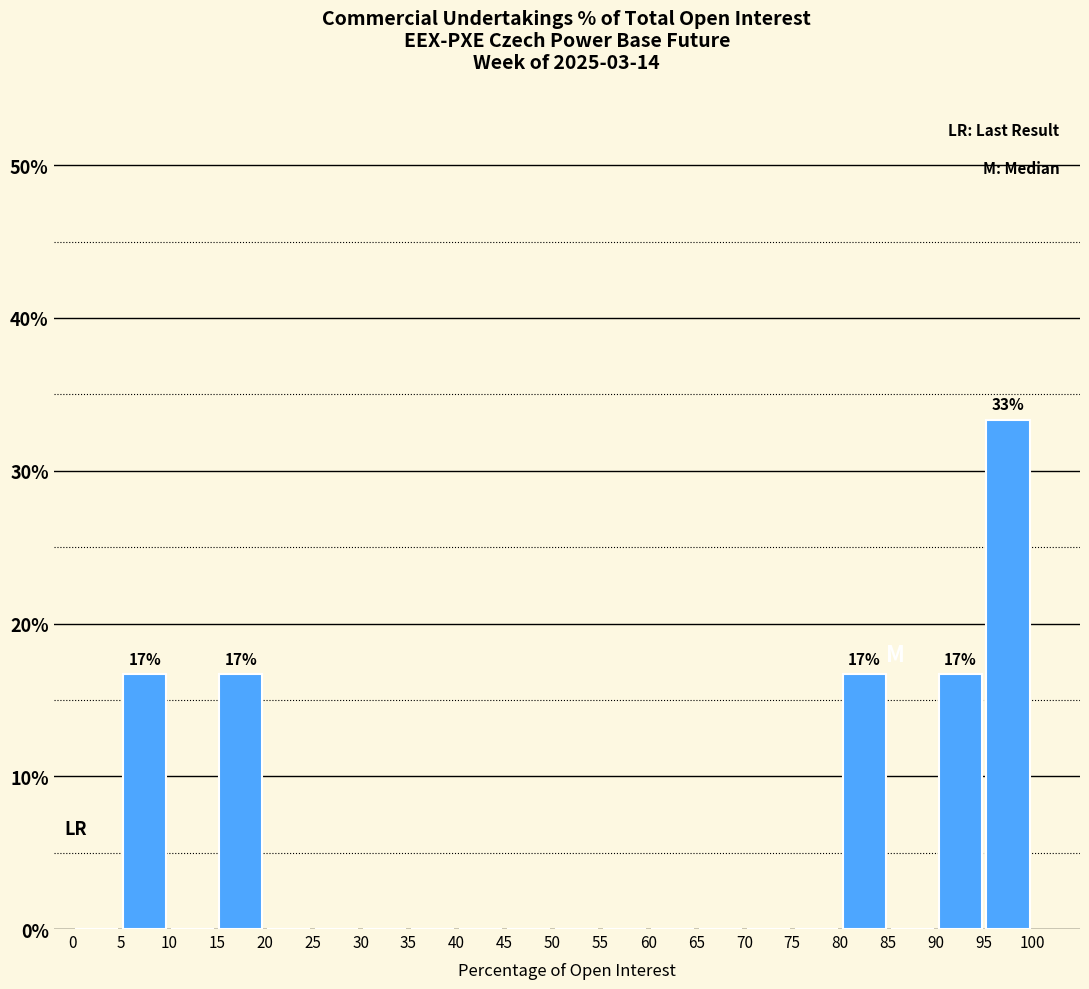

Over which range of the x-axis is the bar tallest?

95 to 100